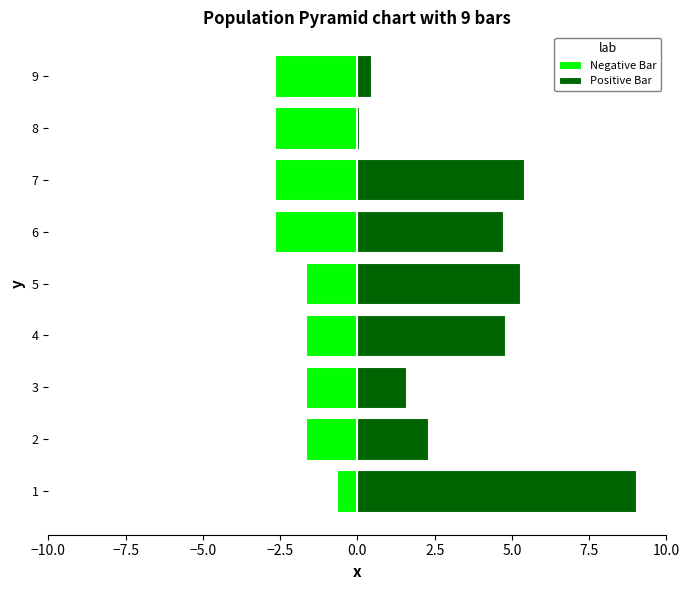

Is the value of Negative Bar at 6 greater than the value of Positive Bar at 5?

No